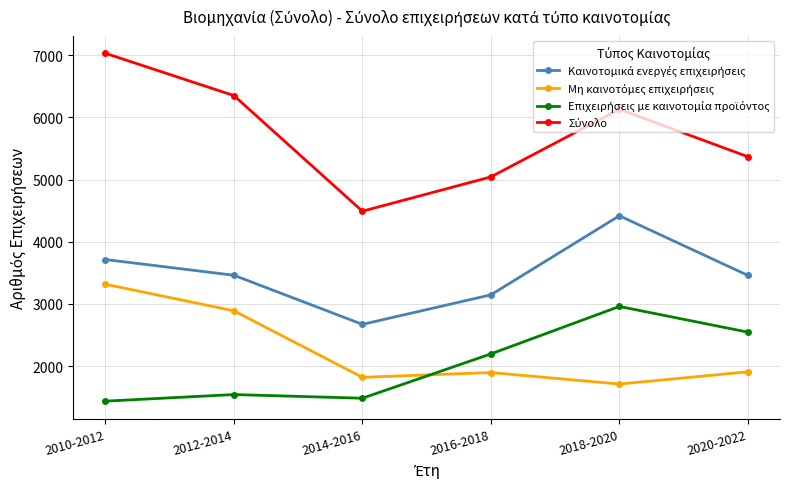

At which category does the chart reach its peak across all series?

2010-2012